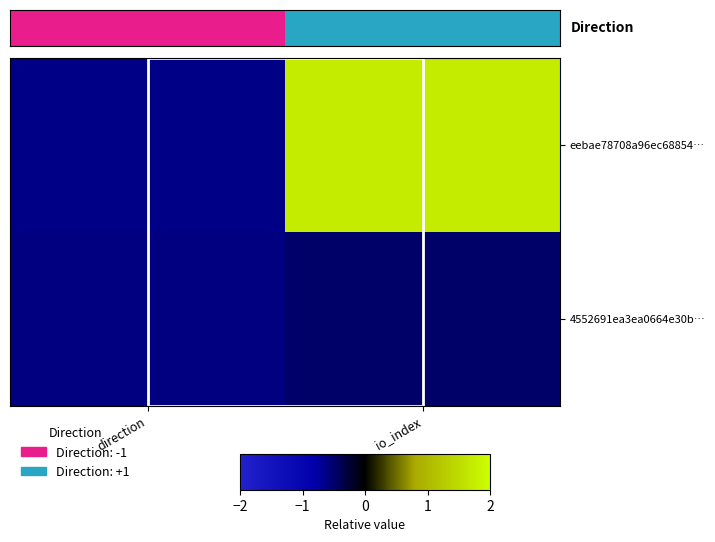

Count the number of data series in this chart.

2